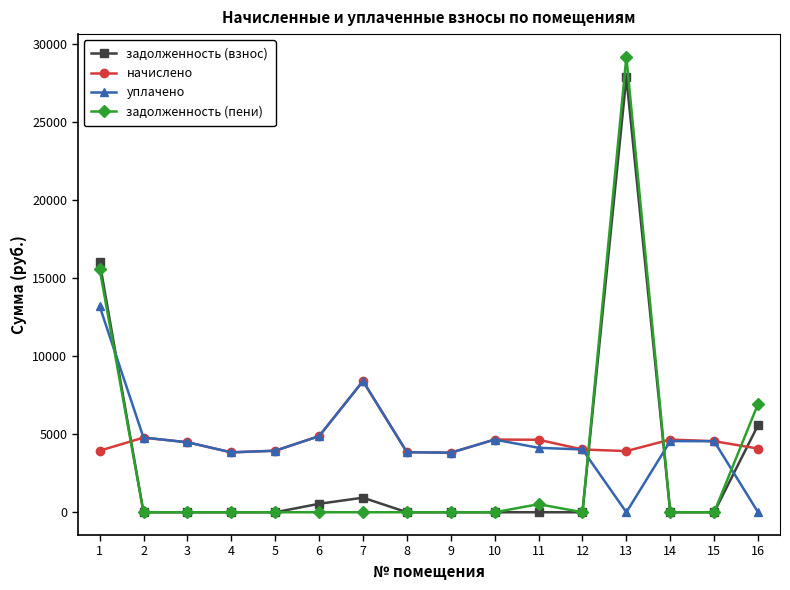

After their last crossing, which series has the higher values: начислено or задолженность (пени)?

задолженность (пени)